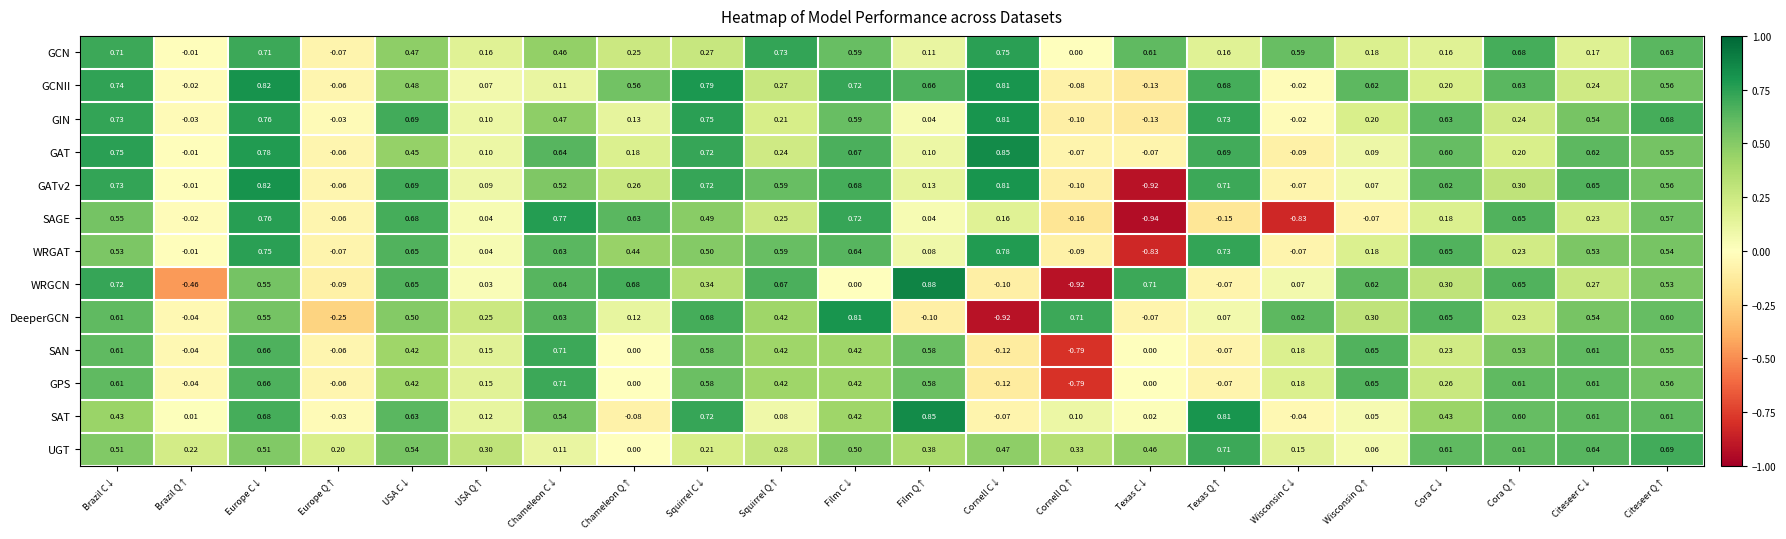

Which series changed the most between Brazil Q↑ and Cornell C↓?

DeeperGCN